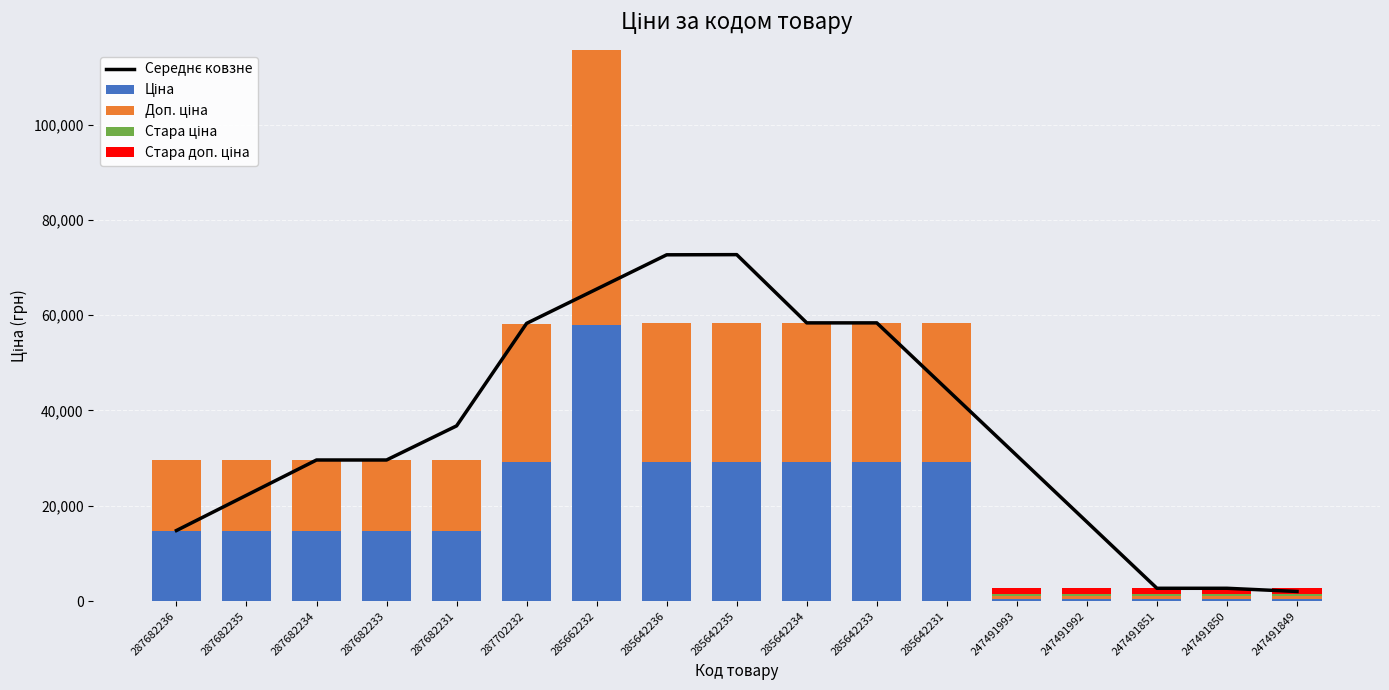

Which label corresponds to the smallest value in the chart?

287682236